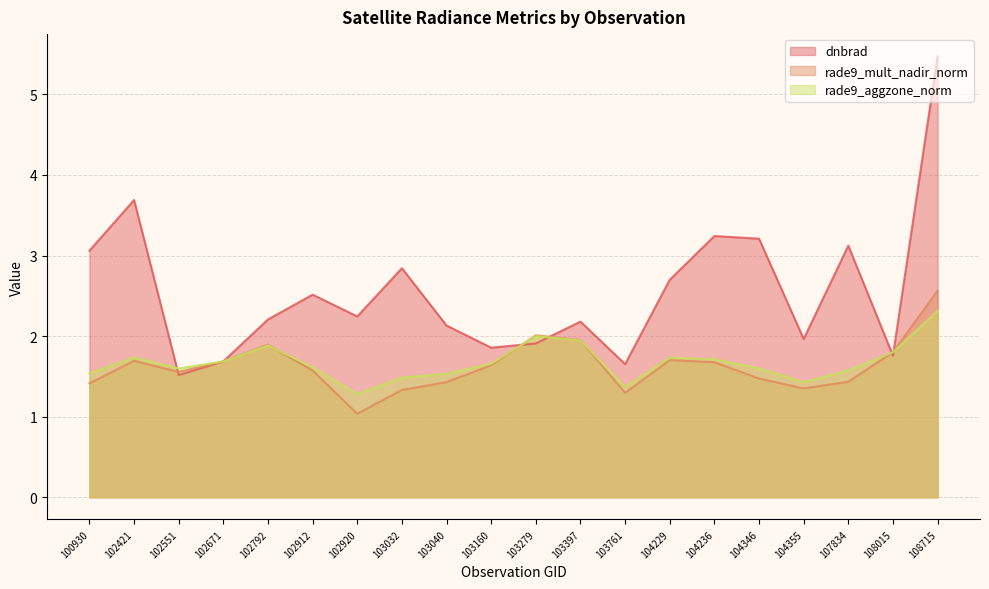

Which series has the largest total across all categories?

dnbrad